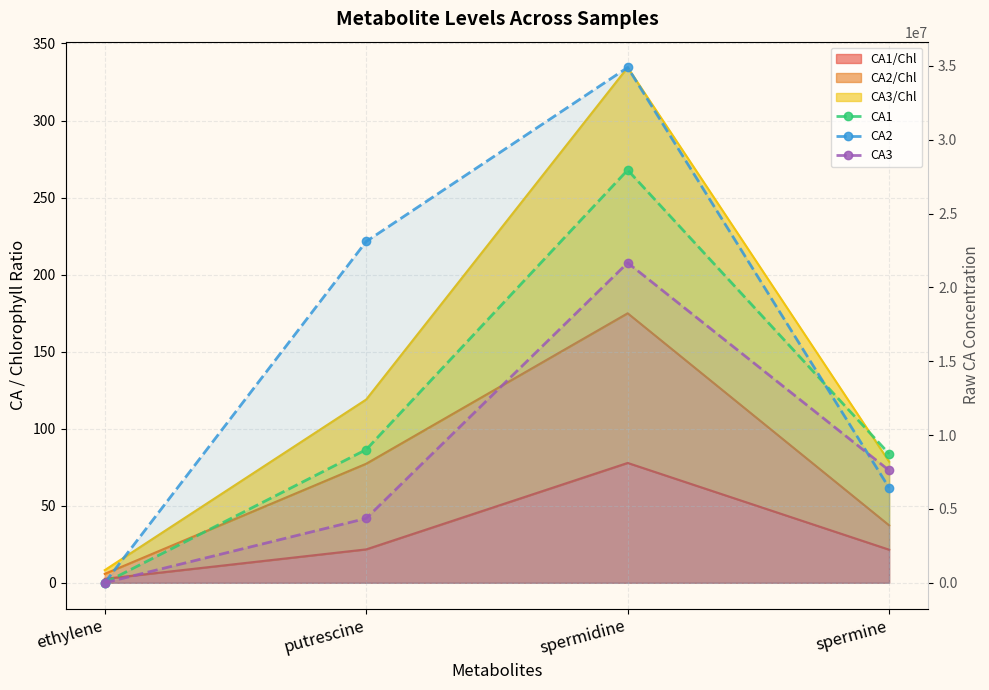

What is the greatest value displayed?

34902677.1